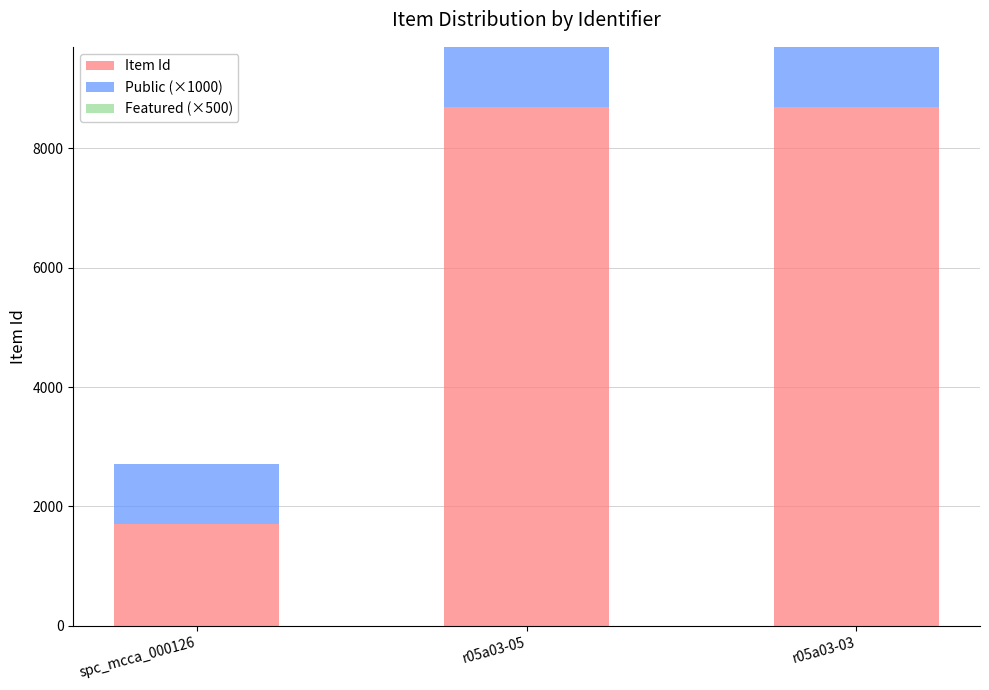

What is the difference between the Item Id values at spc_mcca_000126 and r05a03-05?

6988